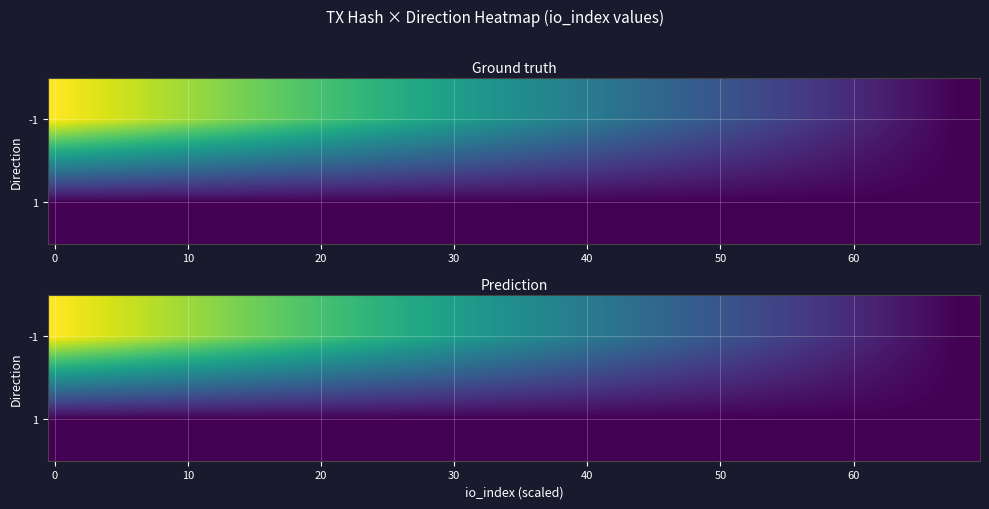

At which label does 25f78e8efb33e4e3e7bb7dbdf4fe21f8d3a4fb8 reach its peak?

-1